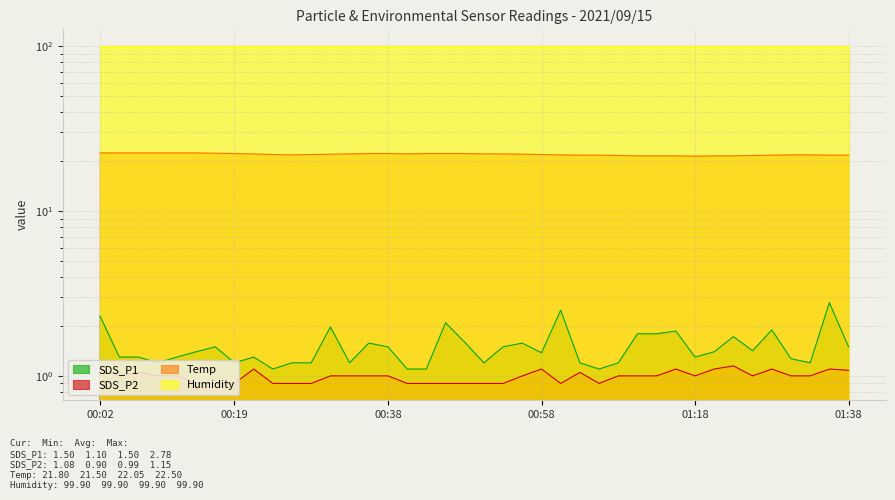

True or false: Temp has more than 1 interior local peaks.

False